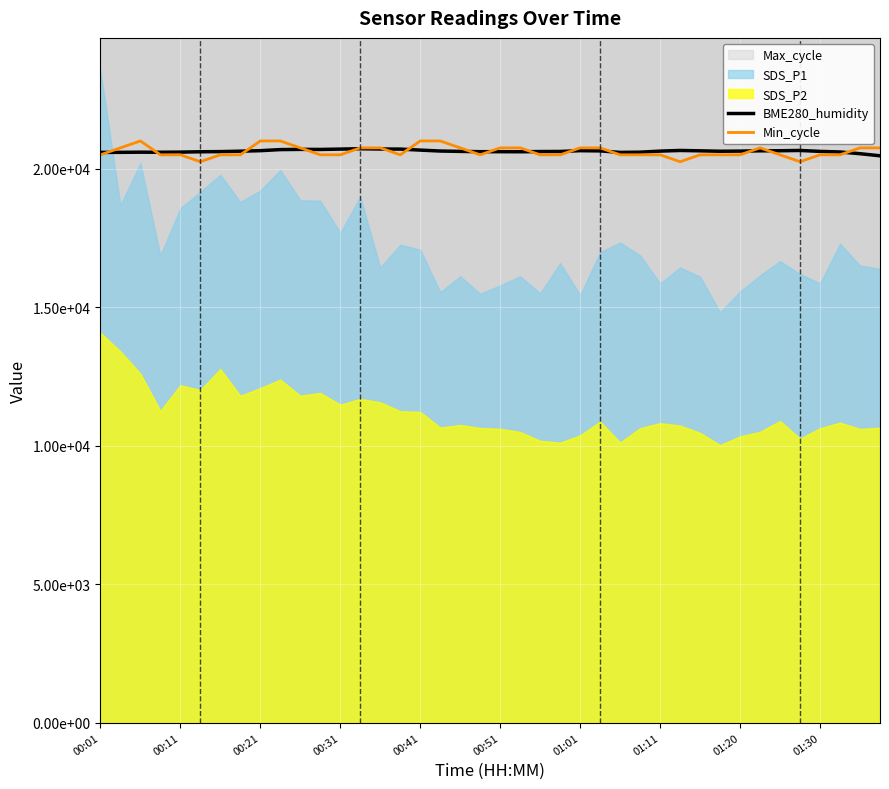

What is the difference between the maximum and minimum values in the Min_cycle series?

750.0